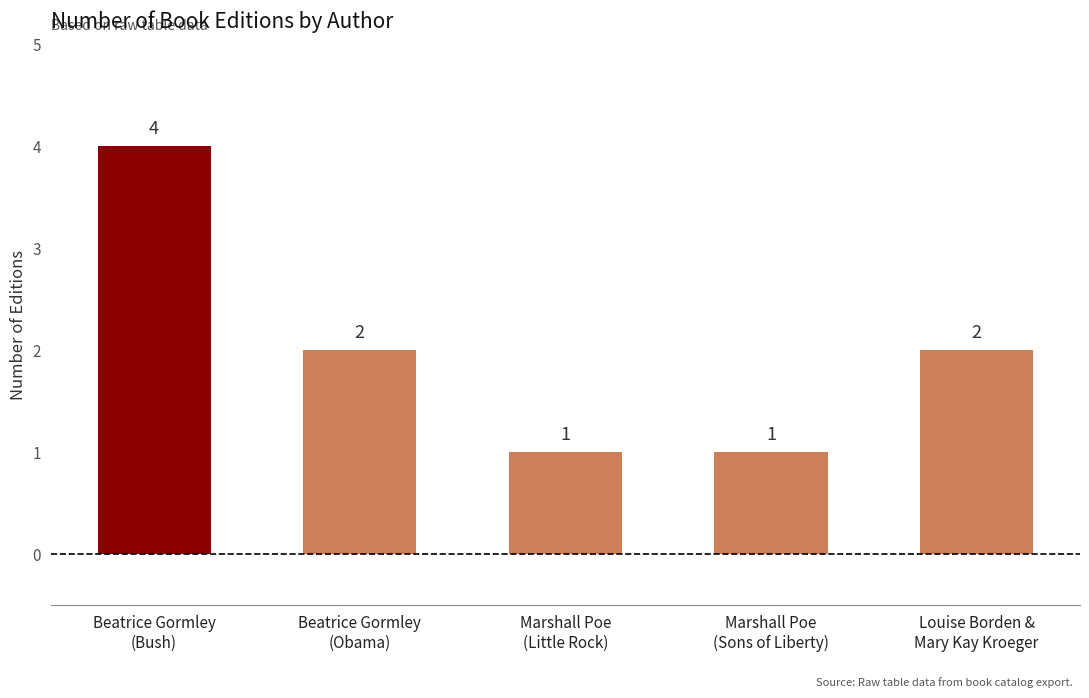

The value at Louise Borden &
Mary Kay Kroeger is 3. True or false?

False